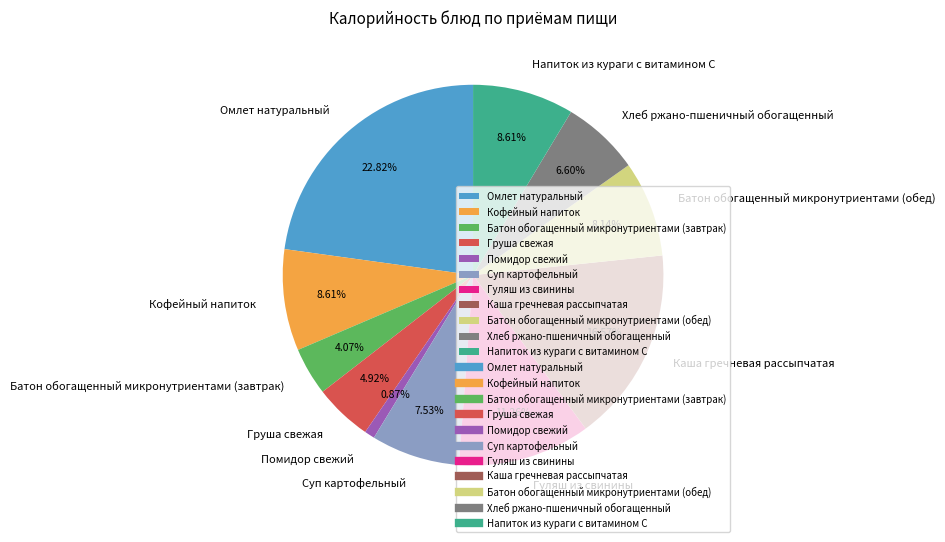

To the nearest percent, what is the difference between the Батон обогащенный микронутриентами (завтрак) and Суп картофельный slice percentages?

3%